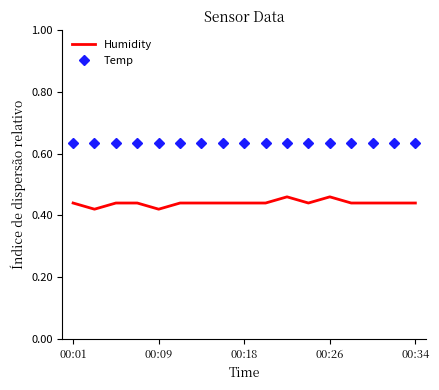

Which series has the largest range (max minus min)?

Humidity